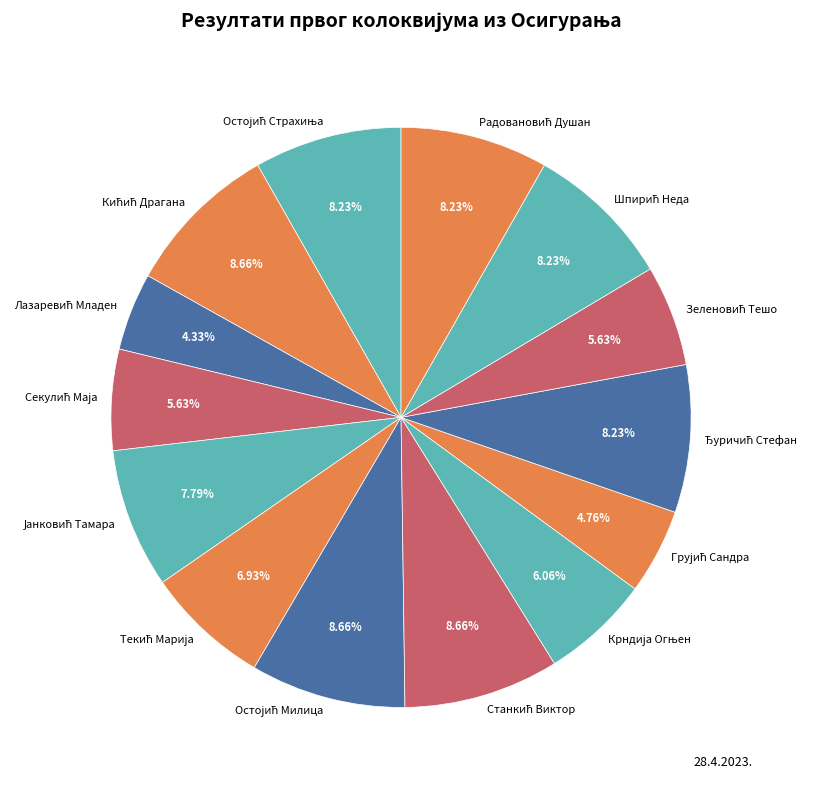

Is there any slice that represents more than half of the pie?

No